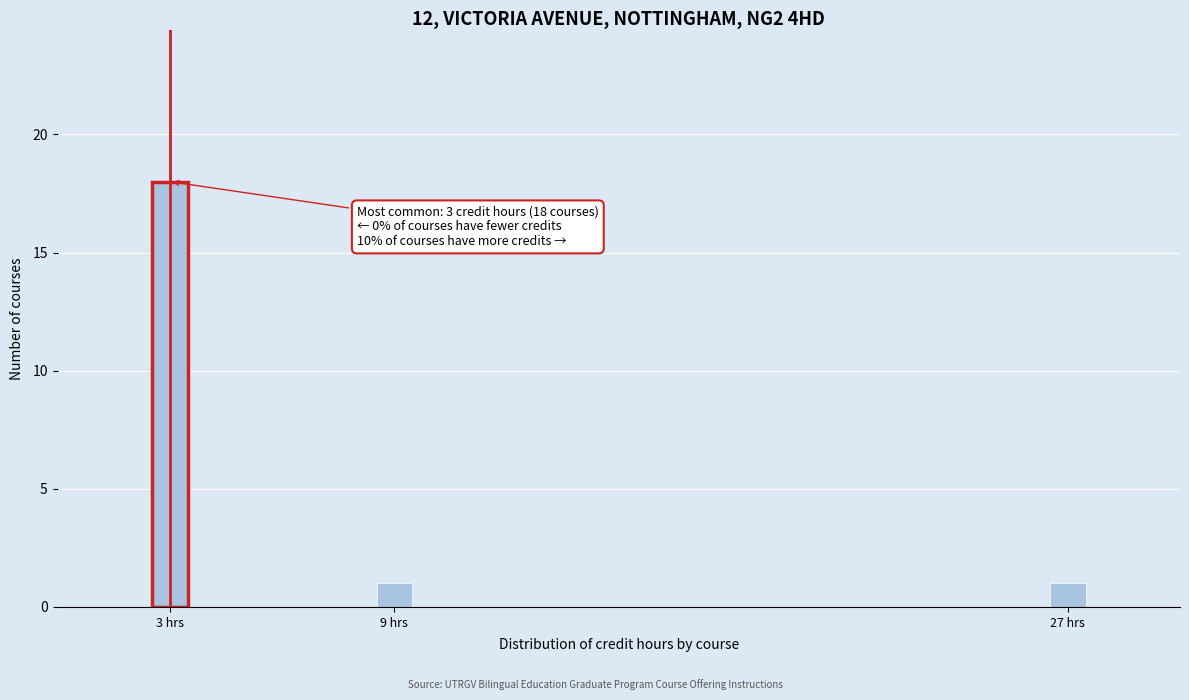

Around what value on the x-axis is the tallest bar? Give the approximate position of its centre, as read against the axis.

3